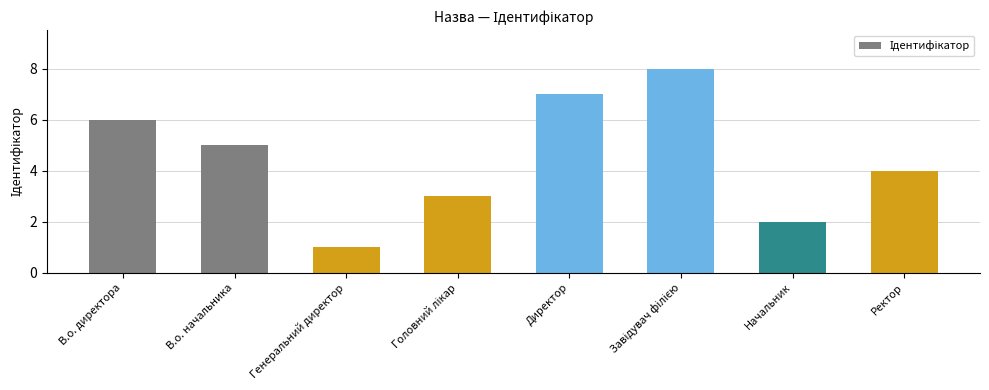

True or false: the data shows 7 at Директор.

True